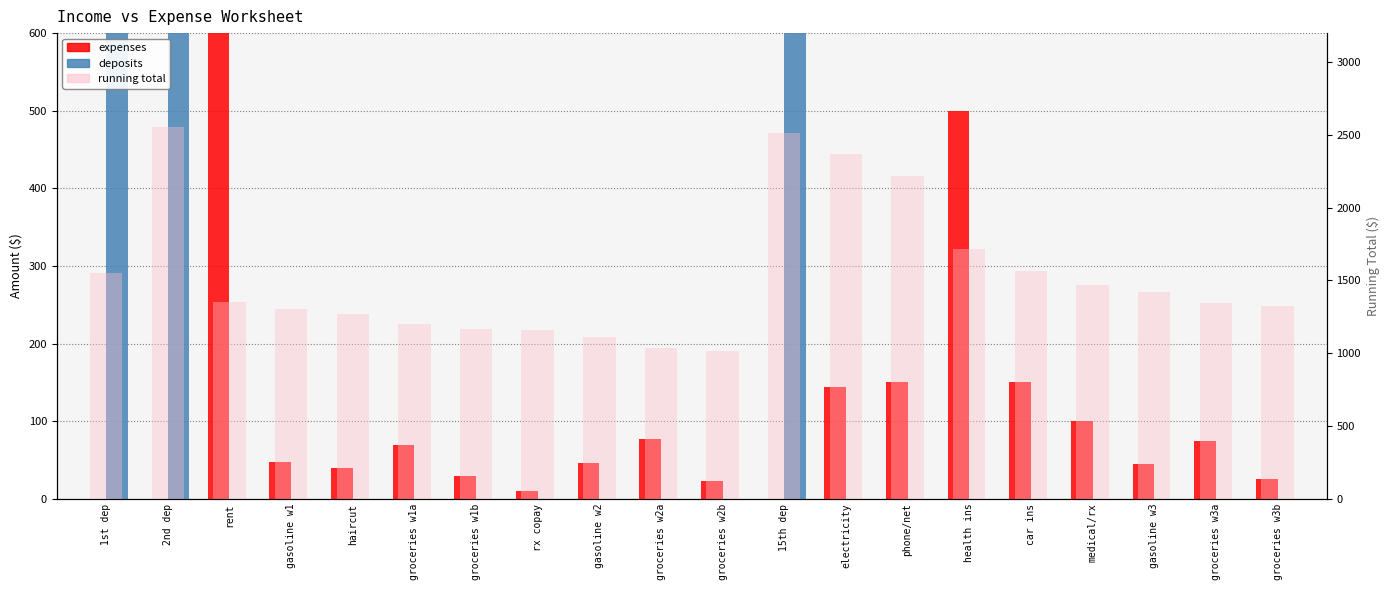

Reading left to right, list all the values displayed in this chart.

expenses: 0.0	0.0	1200.0	47.2	39.0	69.7	29.9	10.0	46.6	77.2	22.4	0.0	144.0	150.0	500.0	150.0	100.0	45.0	75.0	25.0
deposits: 1500.0	1000.0	0.0	0.0	0.0	0.0	0.0	0.0	0.0	0.0	0.0	1500.0	0.0	0.0	0.0	0.0	0.0	0.0	0.0	0.0
running total: 1554.2	2554.2	1354.2	1307.0	1268.0	1198.3	1168.3	1158.3	1111.7	1034.5	1012.1	2512.1	2368.1	2218.1	1718.1	1568.1	1468.1	1423.1	1348.1	1323.1